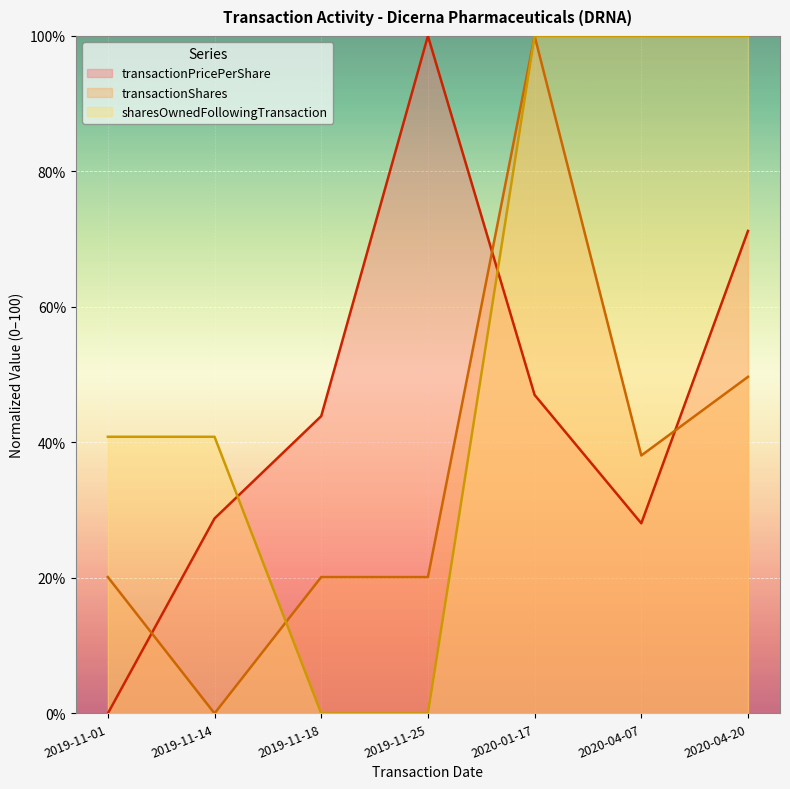

How many lines are shown in the chart?

3